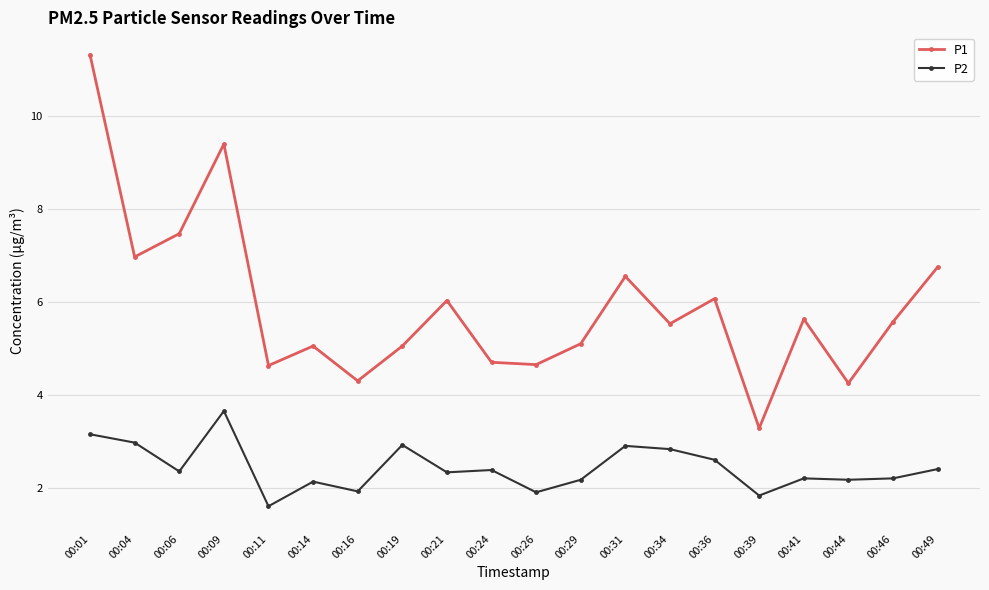

How many lines are shown in the chart?

2